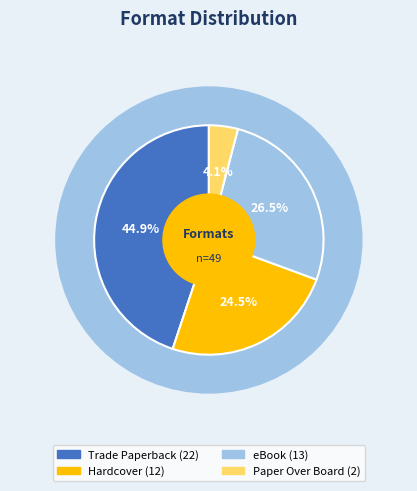

Count the number of slices in the pie.

4